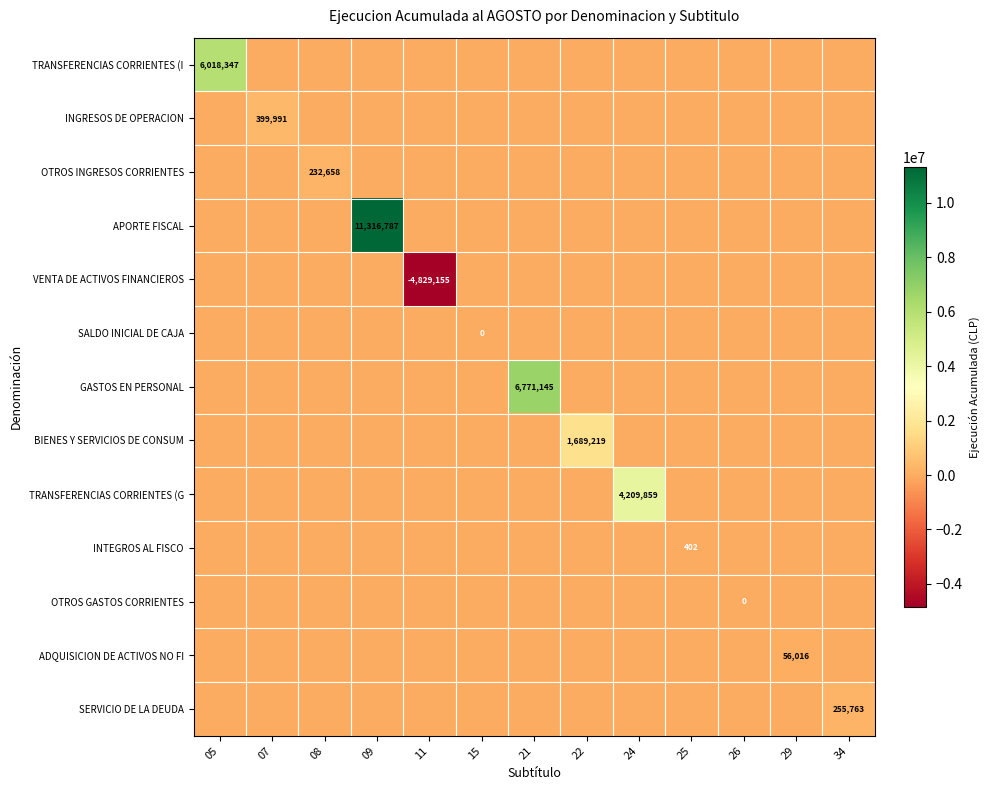

Which category has the highest value across all series?

09